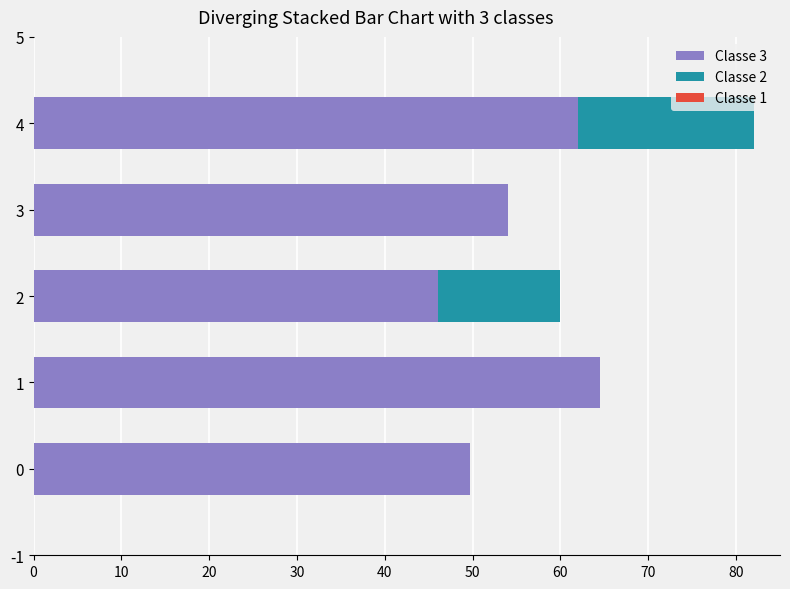

What is the maximum value for Classe 3?

64.5